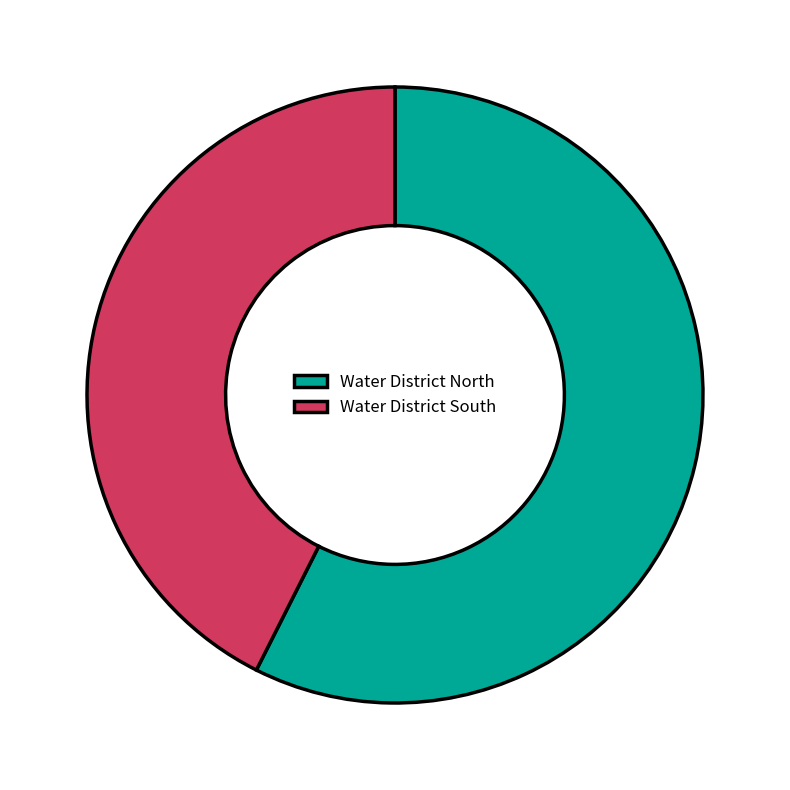

How many slices are in this pie chart?

2